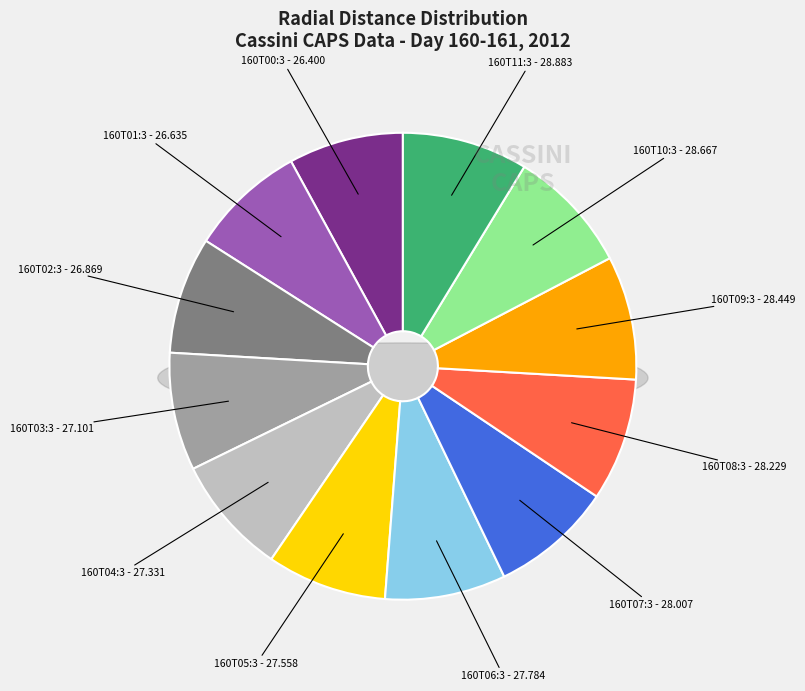

Which has a higher value, 2012-160T05:30 or 2012-160T00:30?

2012-160T05:30